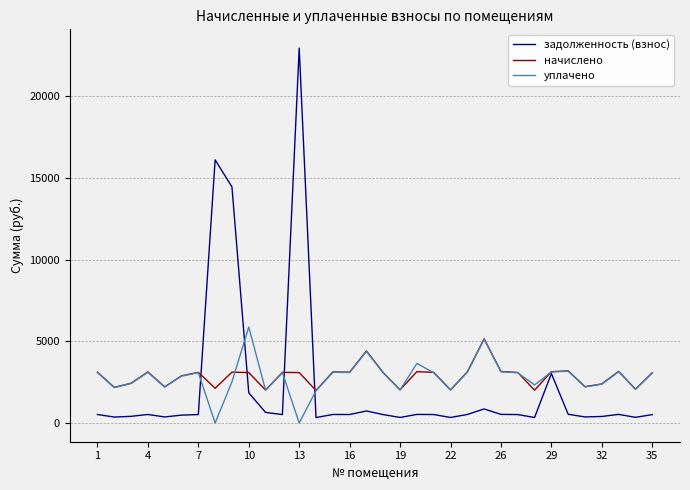

What is the average value of the задолженность (взнос) series?

2131.3